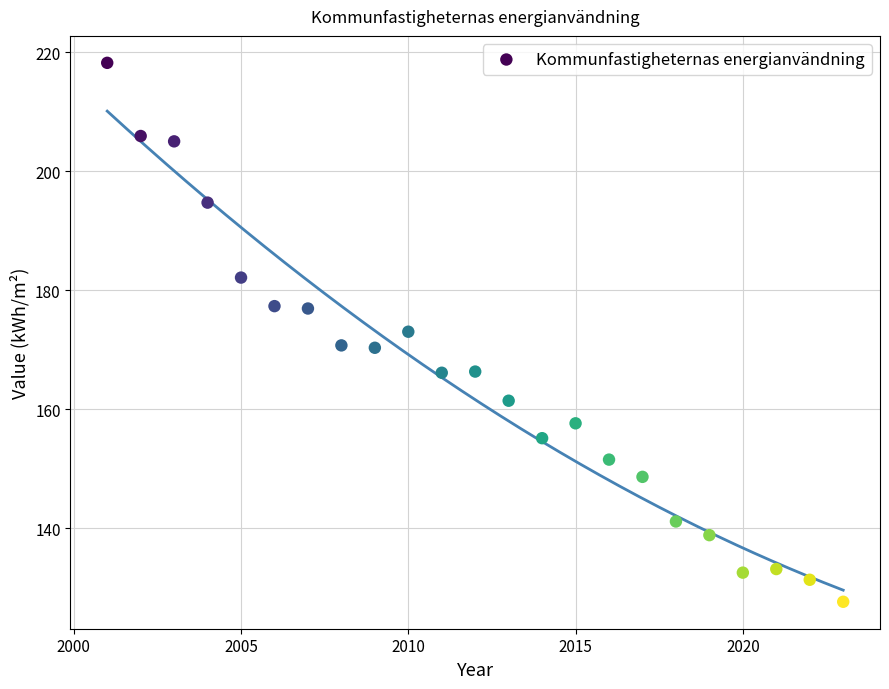

What is the range of X values (max minus min)?

22.0